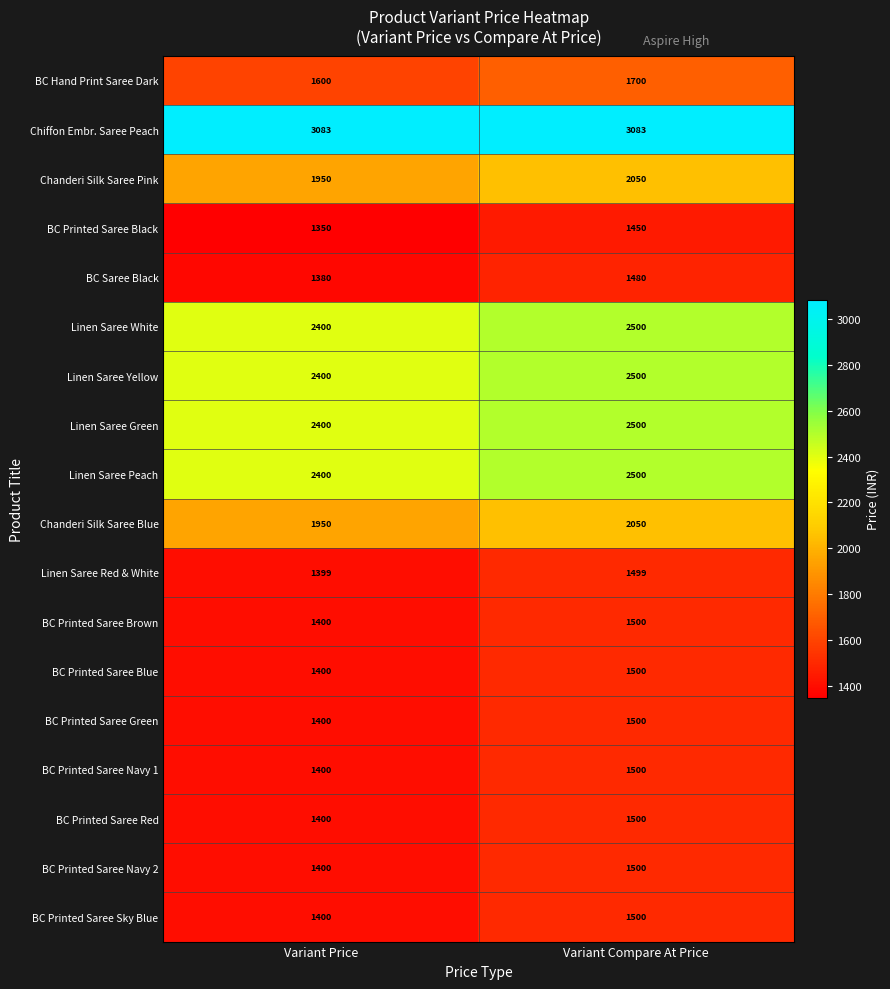

At which label is BC Printed Saree Blue closest to 1450?

Variant Price